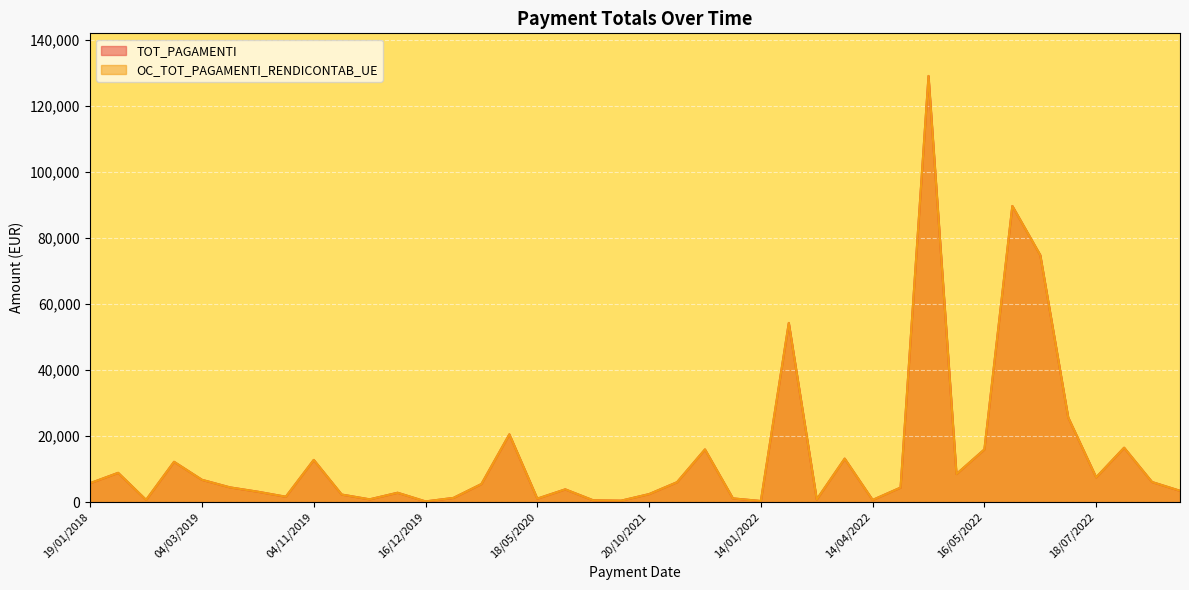

What is the sum of all OC_TOT_PAGAMENTI_RENDICONTAB_UE values?

570951.6